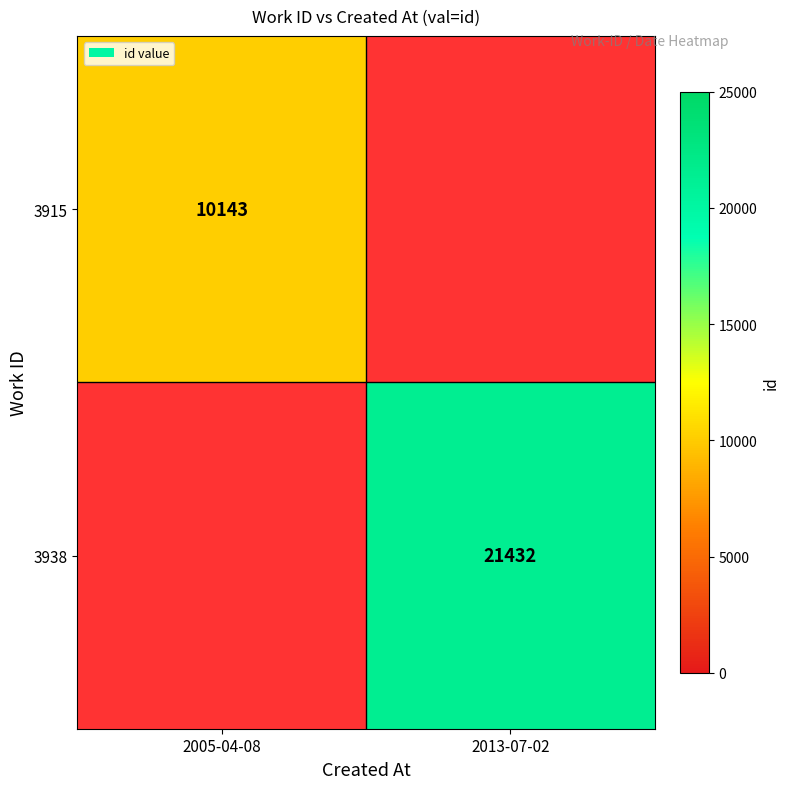

The value of 3938 at 2013-07-02 is 38167. True or false?

False